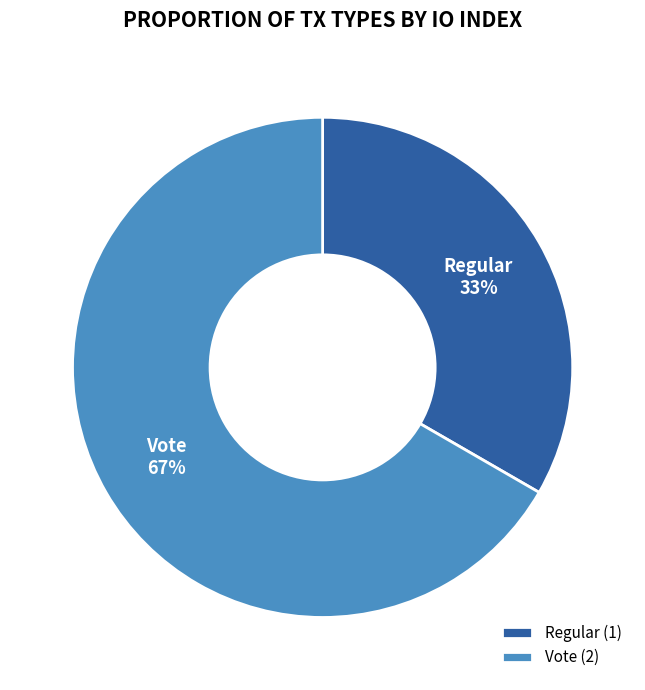

True or false: Vote accounts for 57% of the total.

False